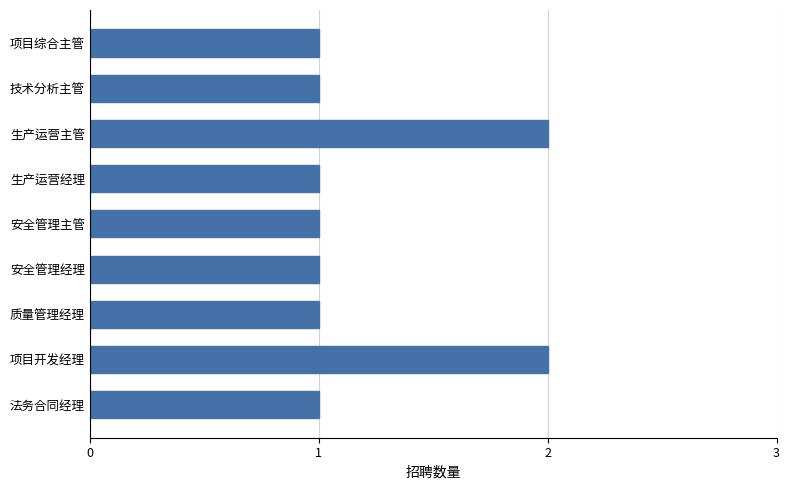

The value at 项目综合主管 is 1. True or false?

True